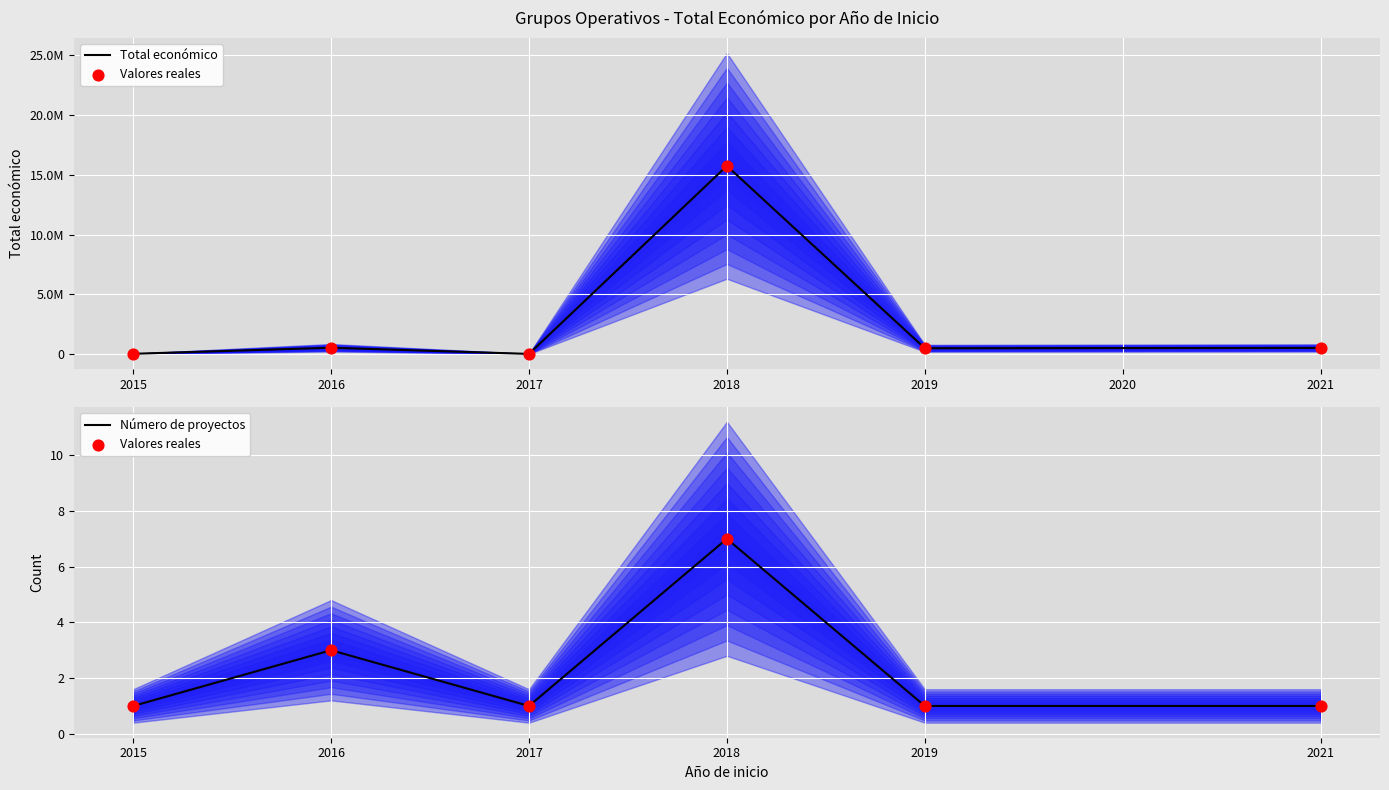

Is the value of Valores reales at 2018 greater than the value of Número de proyectos at 2018?

No